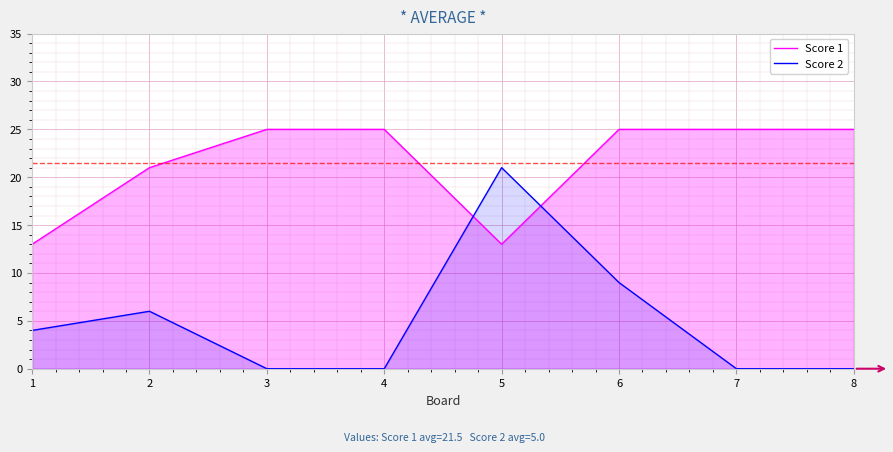

How many data points in Score 2 are above 4?

3